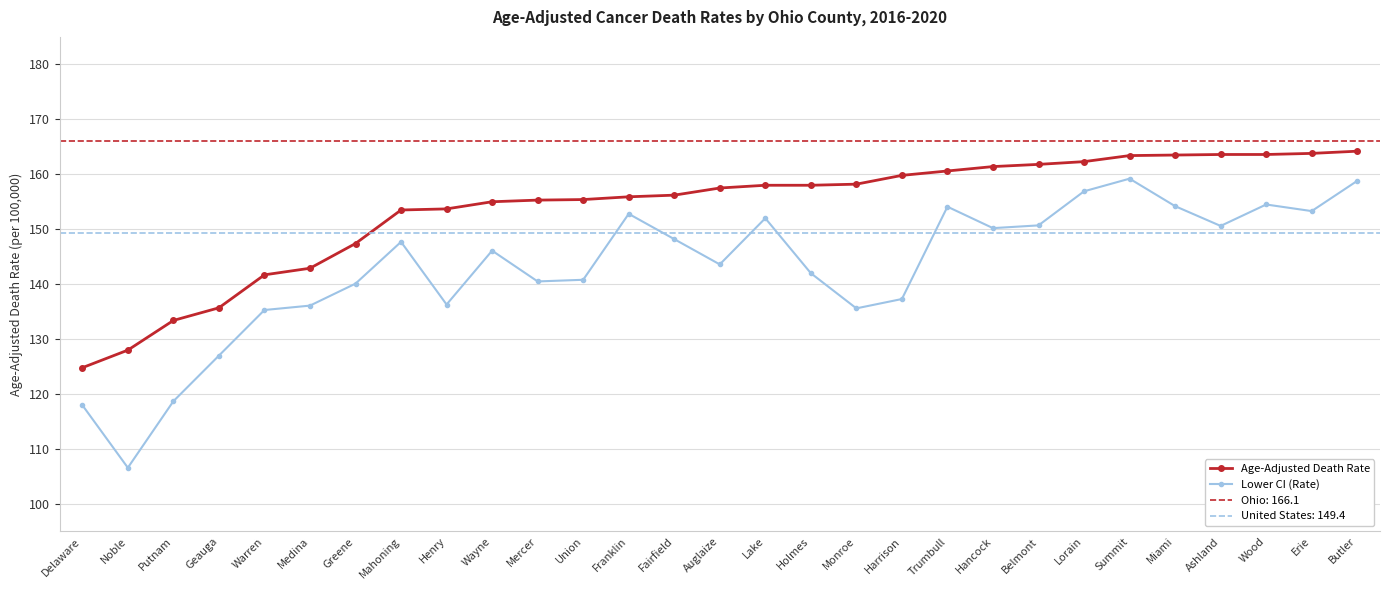

How many lines are shown in the chart?

2